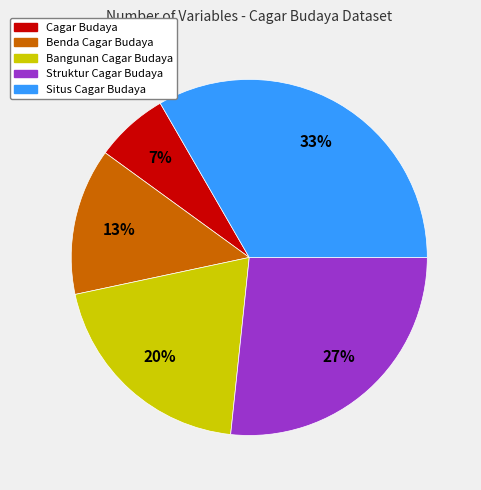

Is there a majority slice in this chart?

No